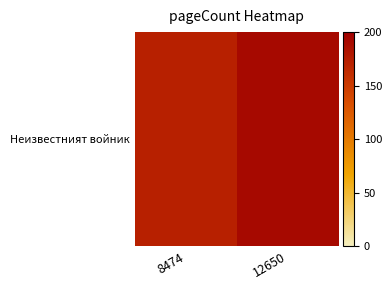

What is the difference between the values at 12650 and 8474?

20